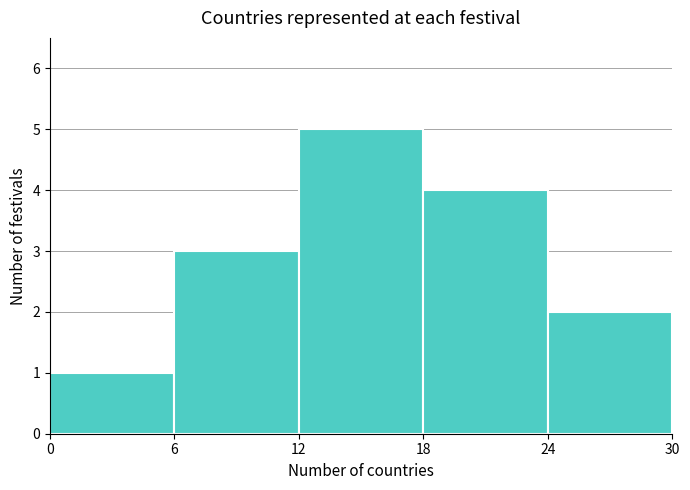

Reading left to right, transcribe this chart: for each bar, give the range it covers on the x-axis and its height. The values are not printed on the chart, so give them approximately, as read against the axis.

0 to 6: 1
6 to 12: 3
12 to 18: 5
18 to 24: 4
24 to 30: 2